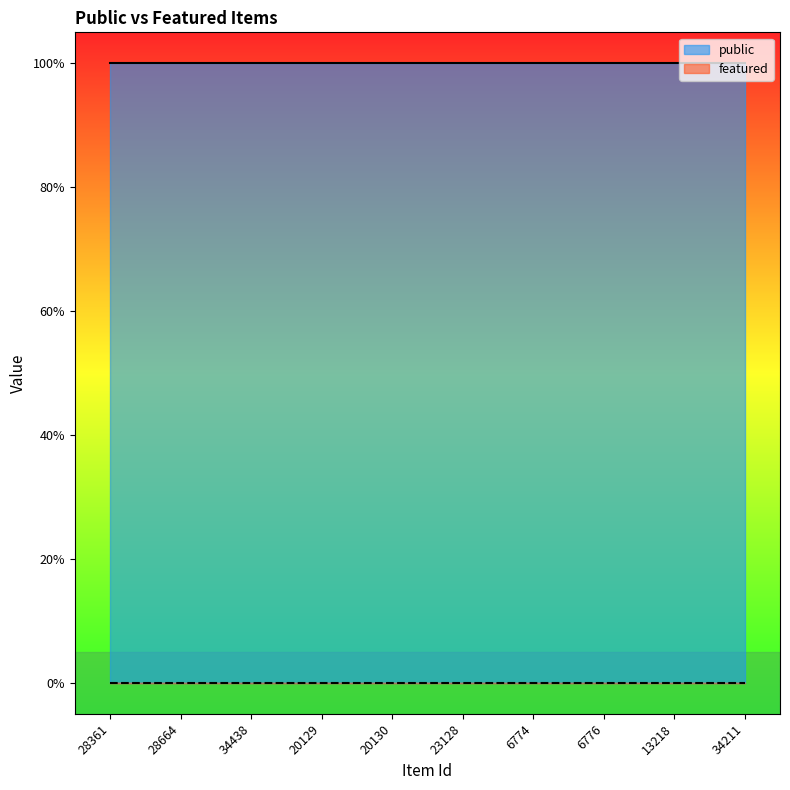

The public series shows 2 at 28361. True or false?

False